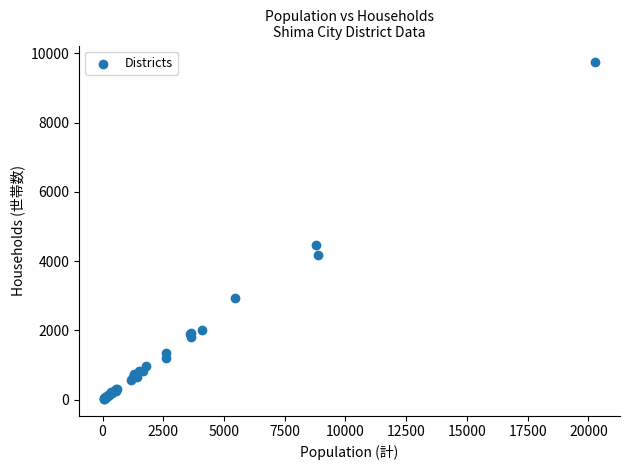

What Y value in the scatter plot is closest to 4880?

4471